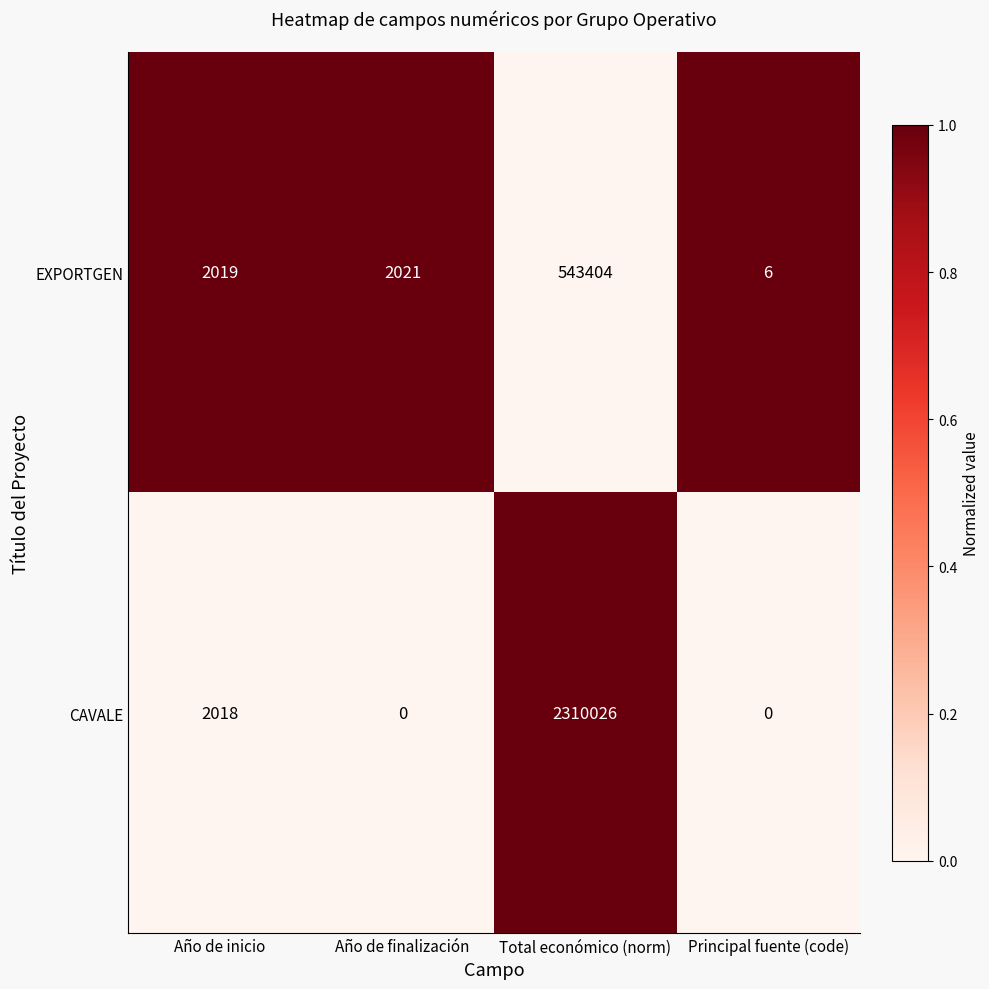

Which series has the widest spread of values?

CAVALE